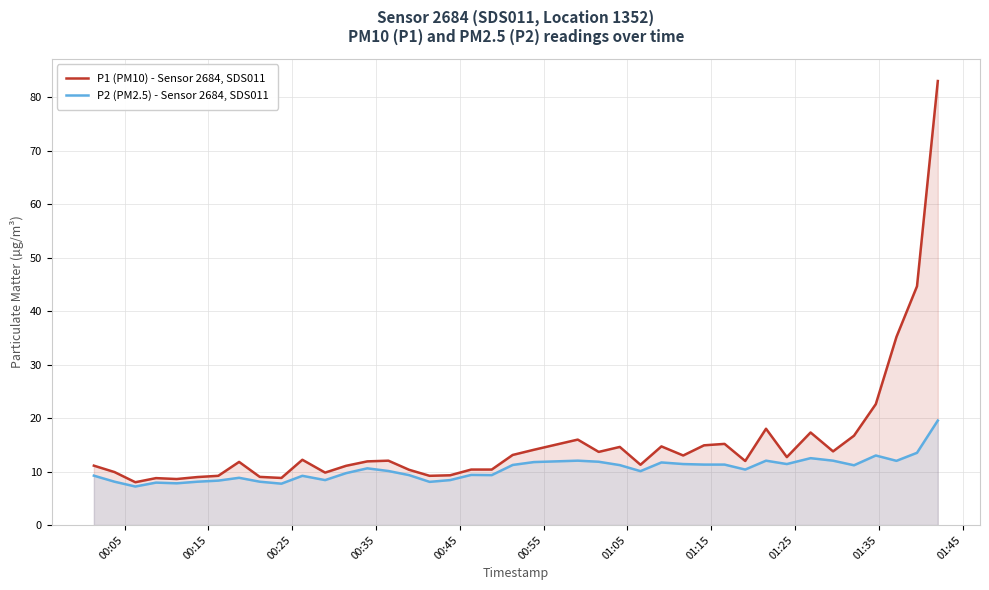

What is the difference between the maximum and second lowest values in the P2 (PM2.5) - Sensor 2684, SDS011 series?

11.8